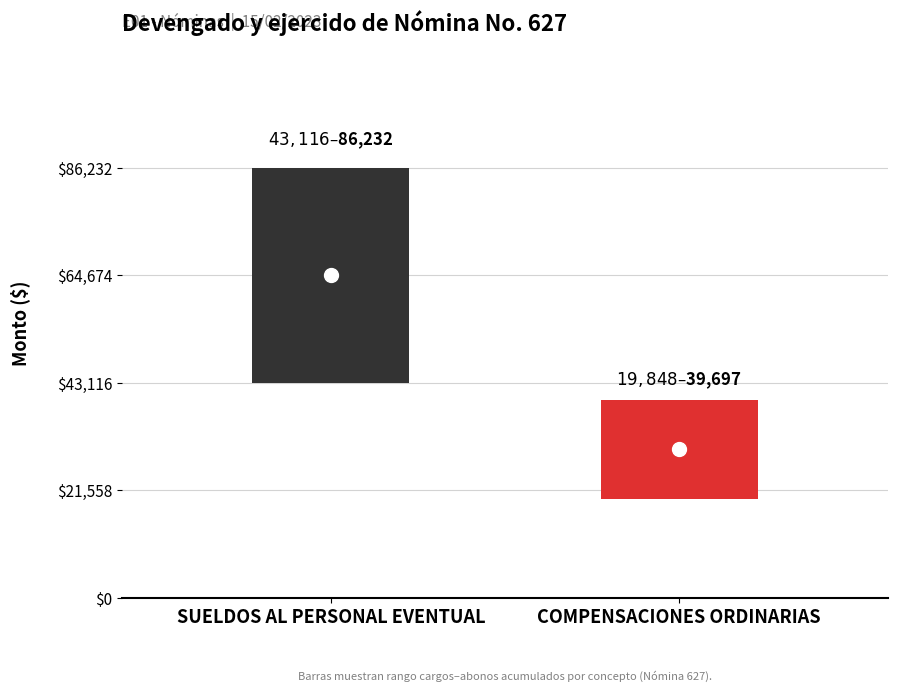

At how many categories does at least one series exceed 21916?

1